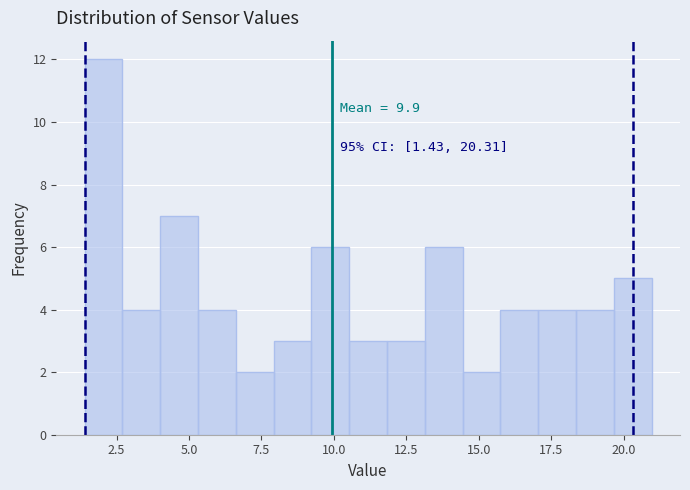

Read against the x-axis, roughly where is the centre of the tallest bar?

2.0